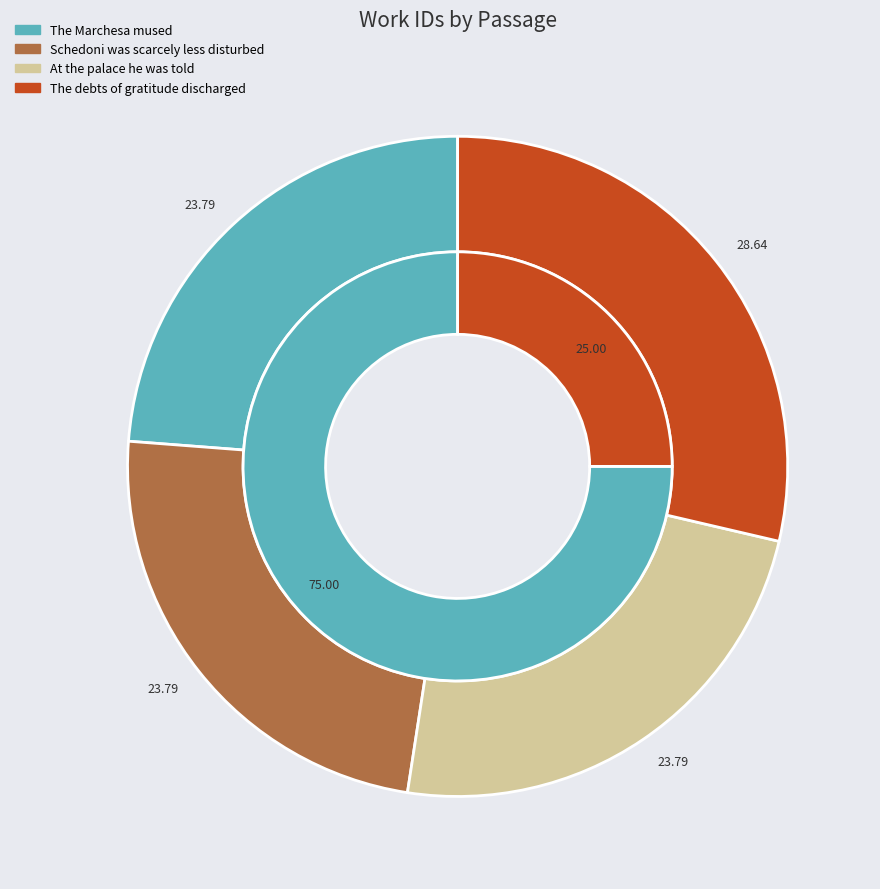

True or false: The debts of gratitude discharged accounts for 14% of the total.

False